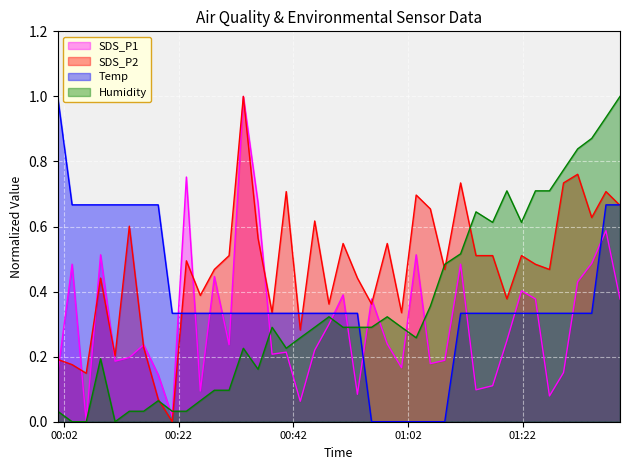

Which series has the largest total across all categories?

SDS_P2